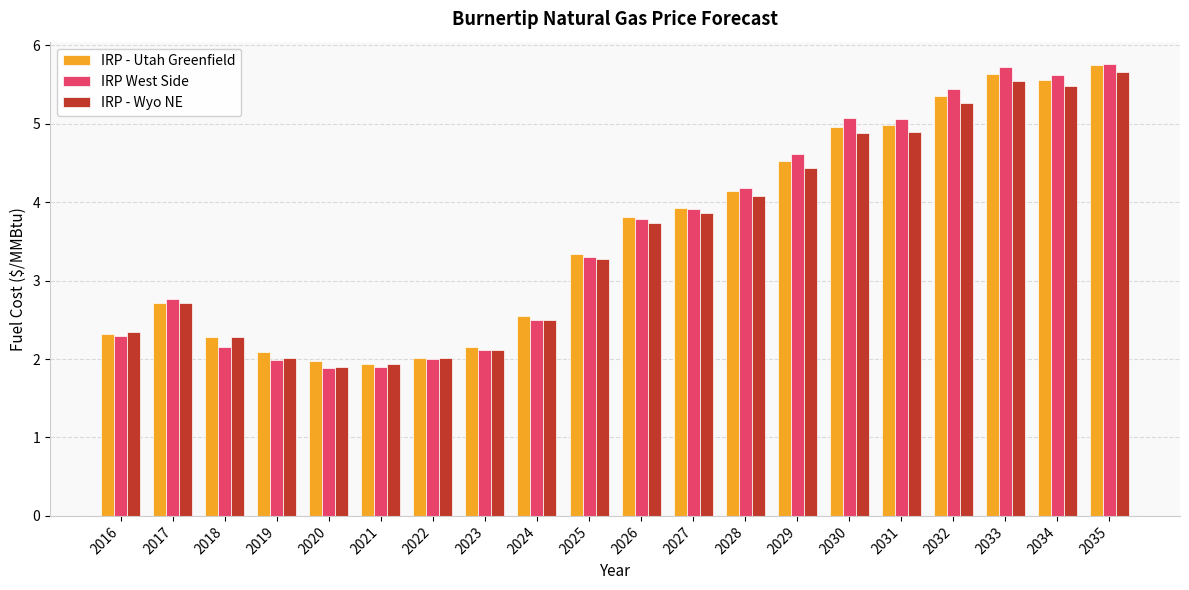

How many bars are there in total?

60